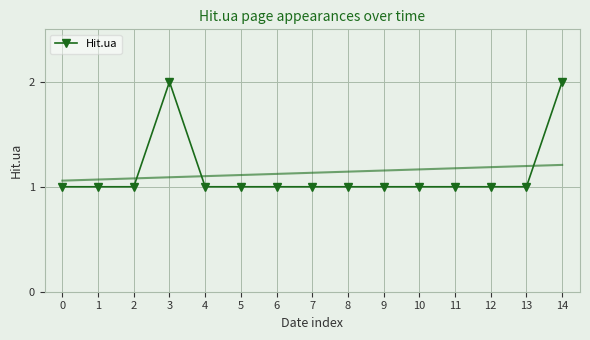

What is the smallest value displayed?

1